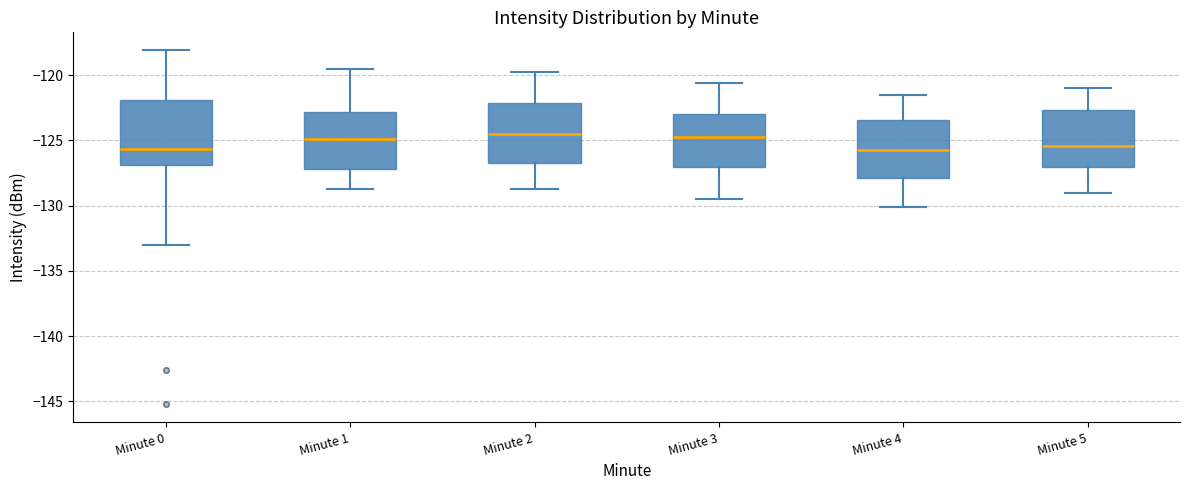

Reading left to right, read every box against the y-axis: the position of its median line, the range the box covers, and the ends of its whiskers. The values are not printed on the chart, so give them approximately, as read against the axis.

Minute 0: median -125.5, box -127.0 to -122.0, whiskers -133.0 to -118.0
Minute 1: median -125.0, box -127.0 to -123.0, whiskers -128.5 to -119.5
Minute 2: median -124.5, box -126.5 to -122.0, whiskers -128.5 to -120.0
Minute 3: median -124.5, box -127.0 to -123.0, whiskers -129.5 to -120.5
Minute 4: median -125.5, box -128.0 to -123.5, whiskers -130.0 to -121.5
Minute 5: median -125.5, box -127.0 to -122.5, whiskers -129.0 to -121.0